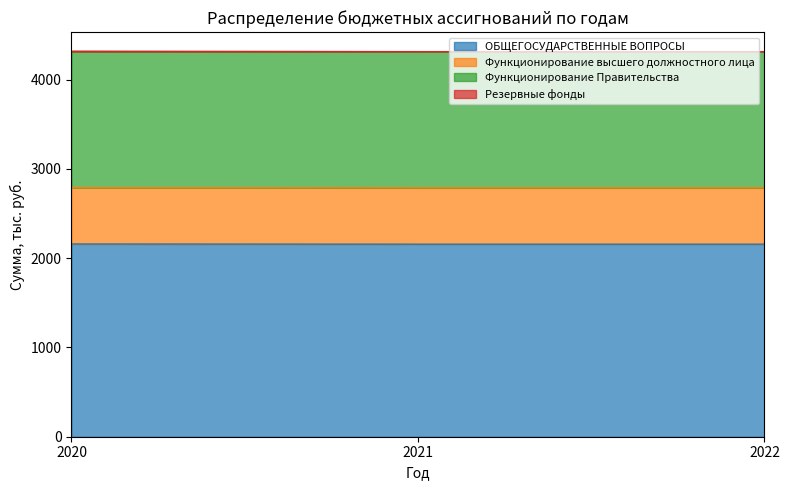

The value of Функционирование Правительства at 2022 is 1736.8. True or false?

False